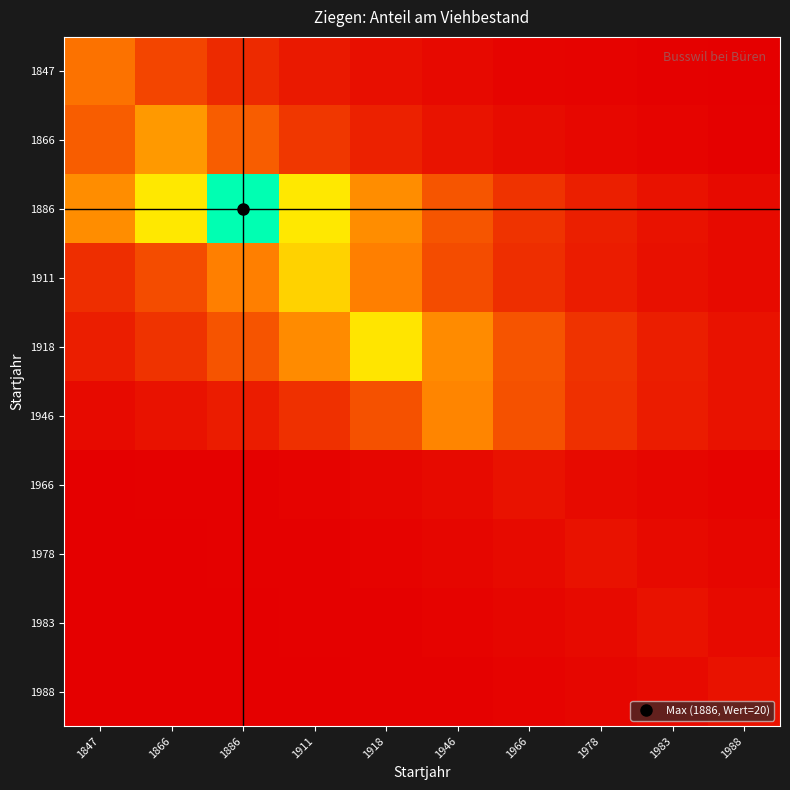

Which label corresponds to the largest value in the chart?

1886